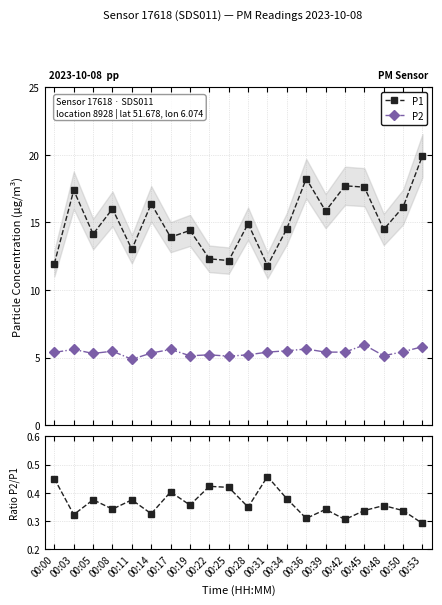

How many interior local valleys does the P2 series have?

5